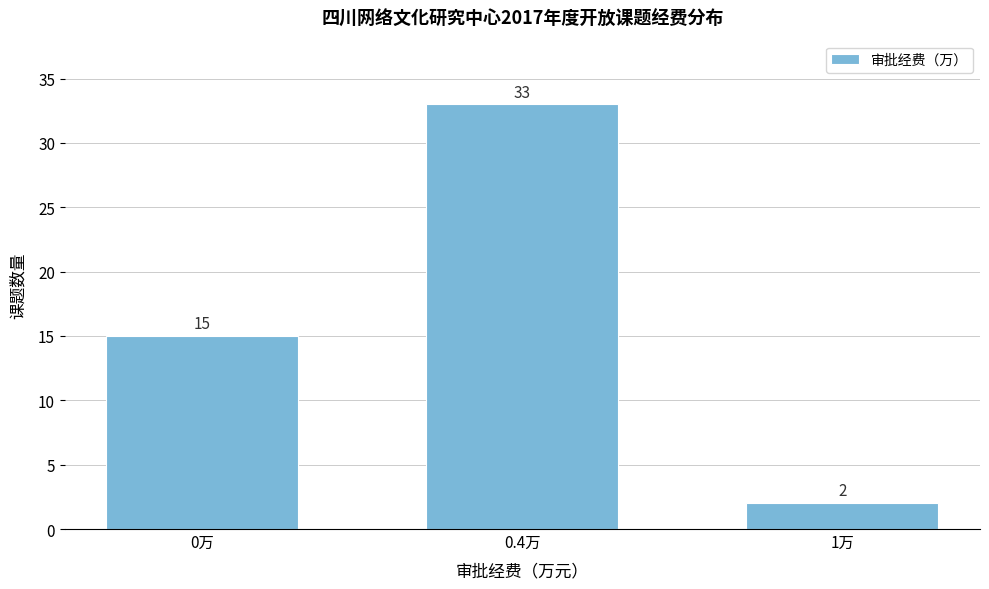

Reading left to right, list all the values displayed in this chart.

0万=15	0.4万=33	1万=2